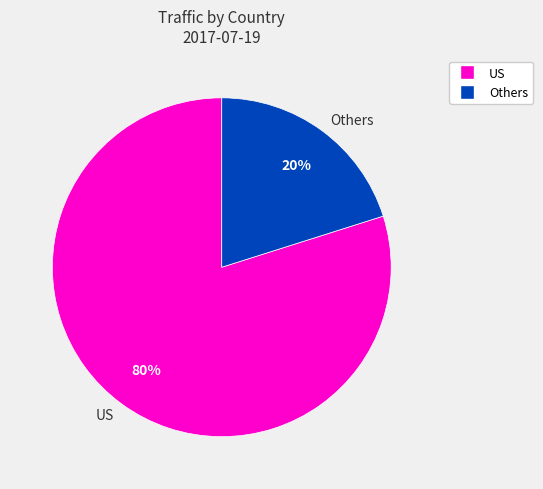

Which has a higher value, Others or US?

US